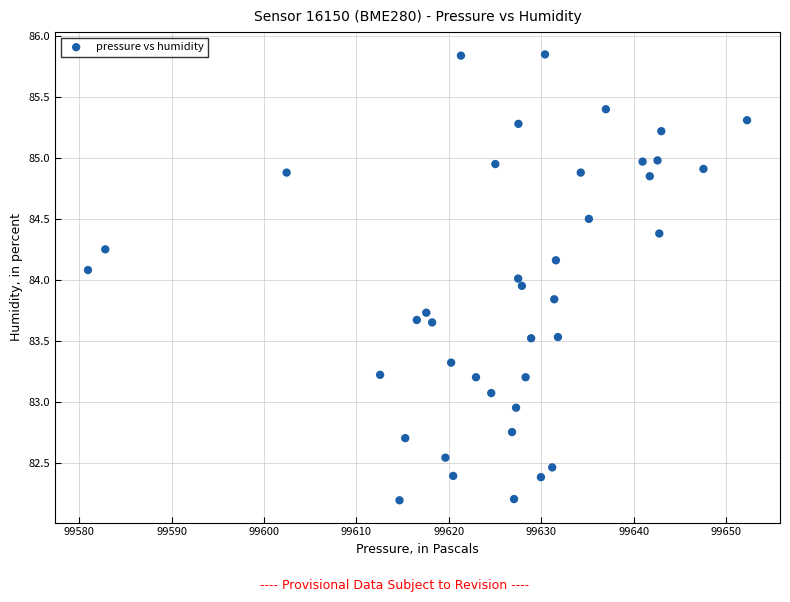

What is the range of X values (max minus min)?

71.3